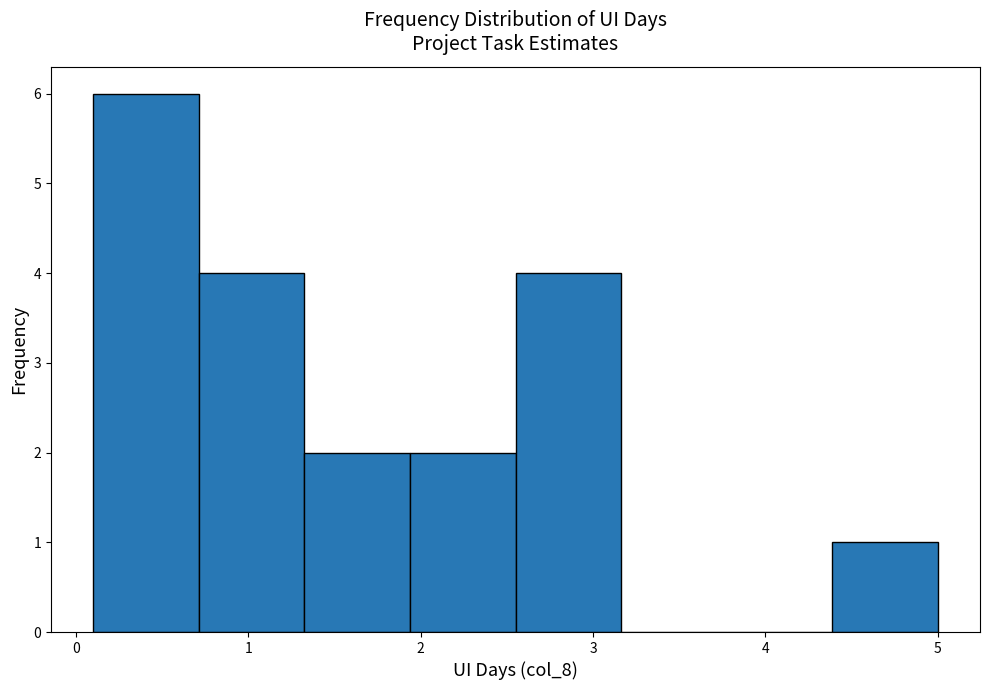

Which range on the x-axis has the tallest bar?

0.1 to 0.7